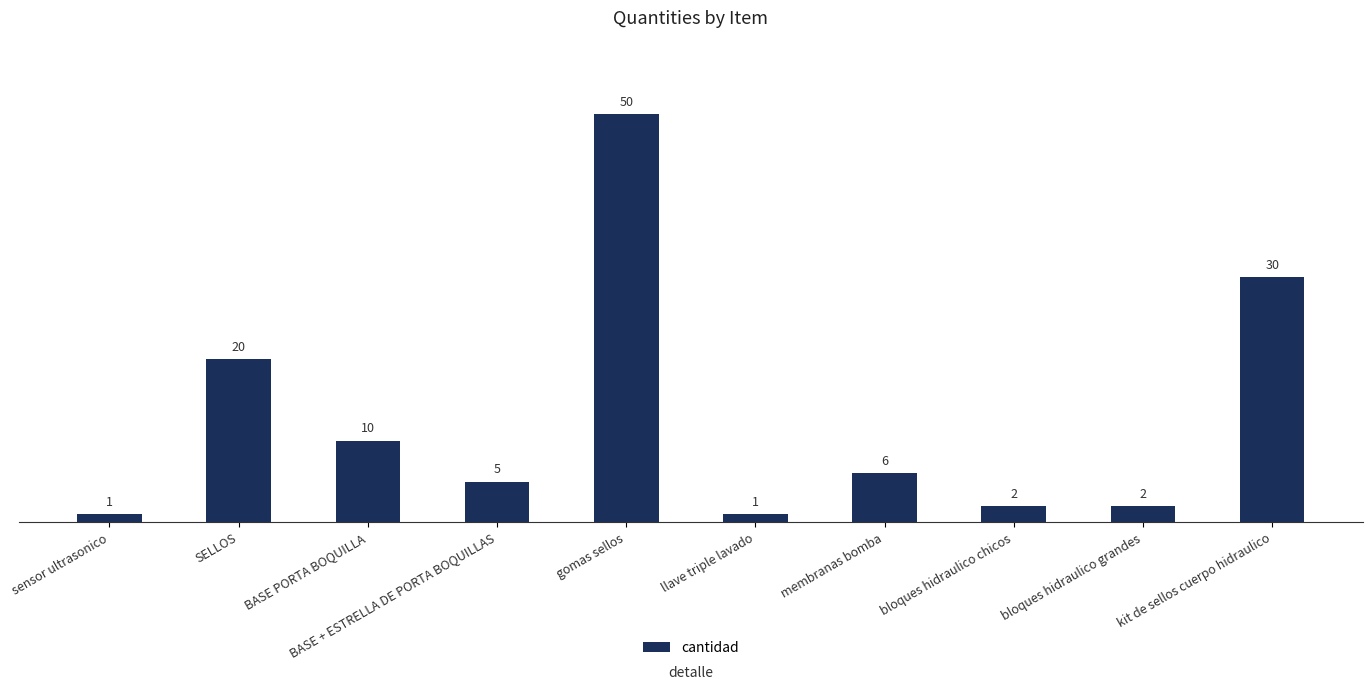

At which category does the chart reach its peak across all series?

gomas sellos